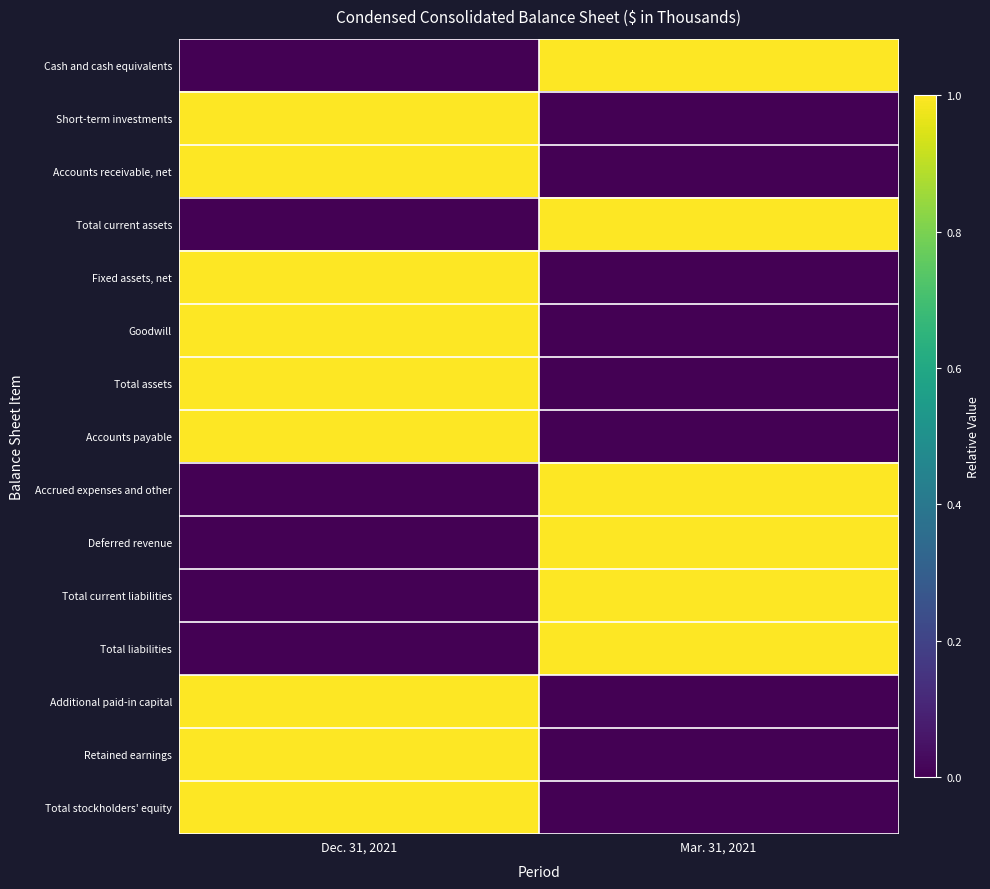

Reading left to right, what are all the values shown in this chart?

Cash and cash equivalents: Dec. 31, 2021=0	Mar. 31, 2021=1
Short-term investments: Dec. 31, 2021=1	Mar. 31, 2021=0
Accounts receivable, net: Dec. 31, 2021=1	Mar. 31, 2021=0
Total current assets: Dec. 31, 2021=0	Mar. 31, 2021=1
Fixed assets, net: Dec. 31, 2021=1	Mar. 31, 2021=0
Goodwill: Dec. 31, 2021=1	Mar. 31, 2021=0
Total assets: Dec. 31, 2021=1	Mar. 31, 2021=0
Accounts payable: Dec. 31, 2021=1	Mar. 31, 2021=0
Accrued expenses and other: Dec. 31, 2021=0	Mar. 31, 2021=1
Deferred revenue: Dec. 31, 2021=0	Mar. 31, 2021=1
Total current liabilities: Dec. 31, 2021=0	Mar. 31, 2021=1
Total liabilities: Dec. 31, 2021=0	Mar. 31, 2021=1
Additional paid-in capital: Dec. 31, 2021=1	Mar. 31, 2021=0
Retained earnings: Dec. 31, 2021=1	Mar. 31, 2021=0
Total stockholders' equity: Dec. 31, 2021=1	Mar. 31, 2021=0